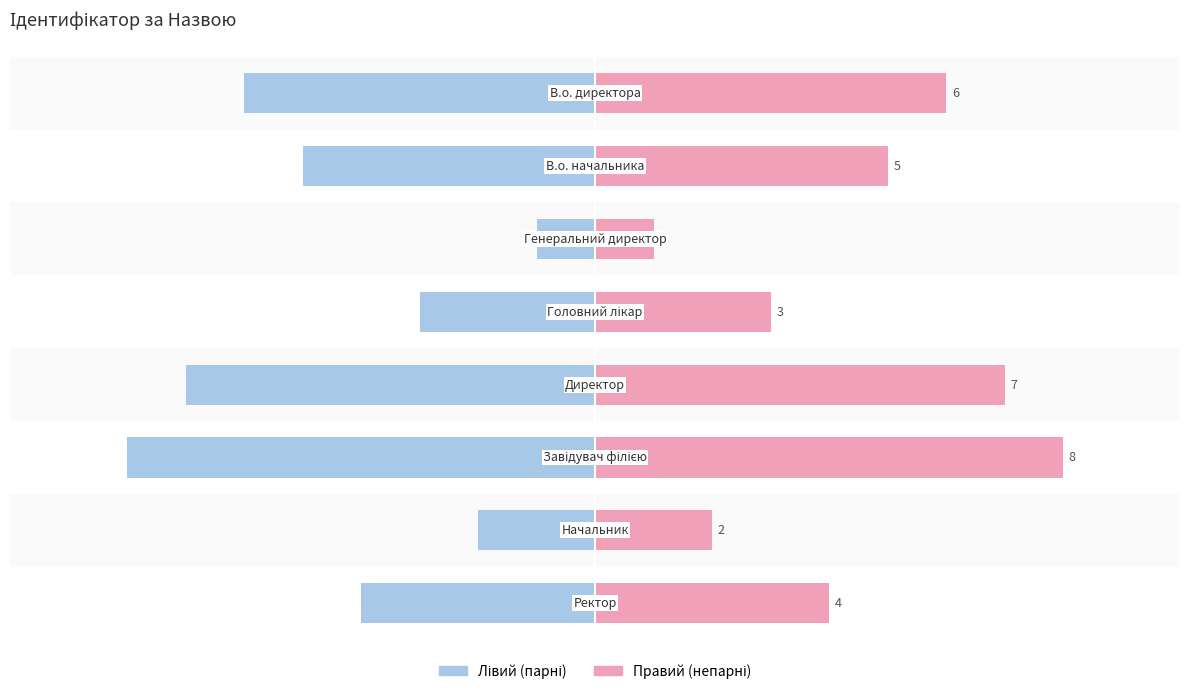

Is it true that Ідентифікатор (лівий) equals -7 at 7.5?

False